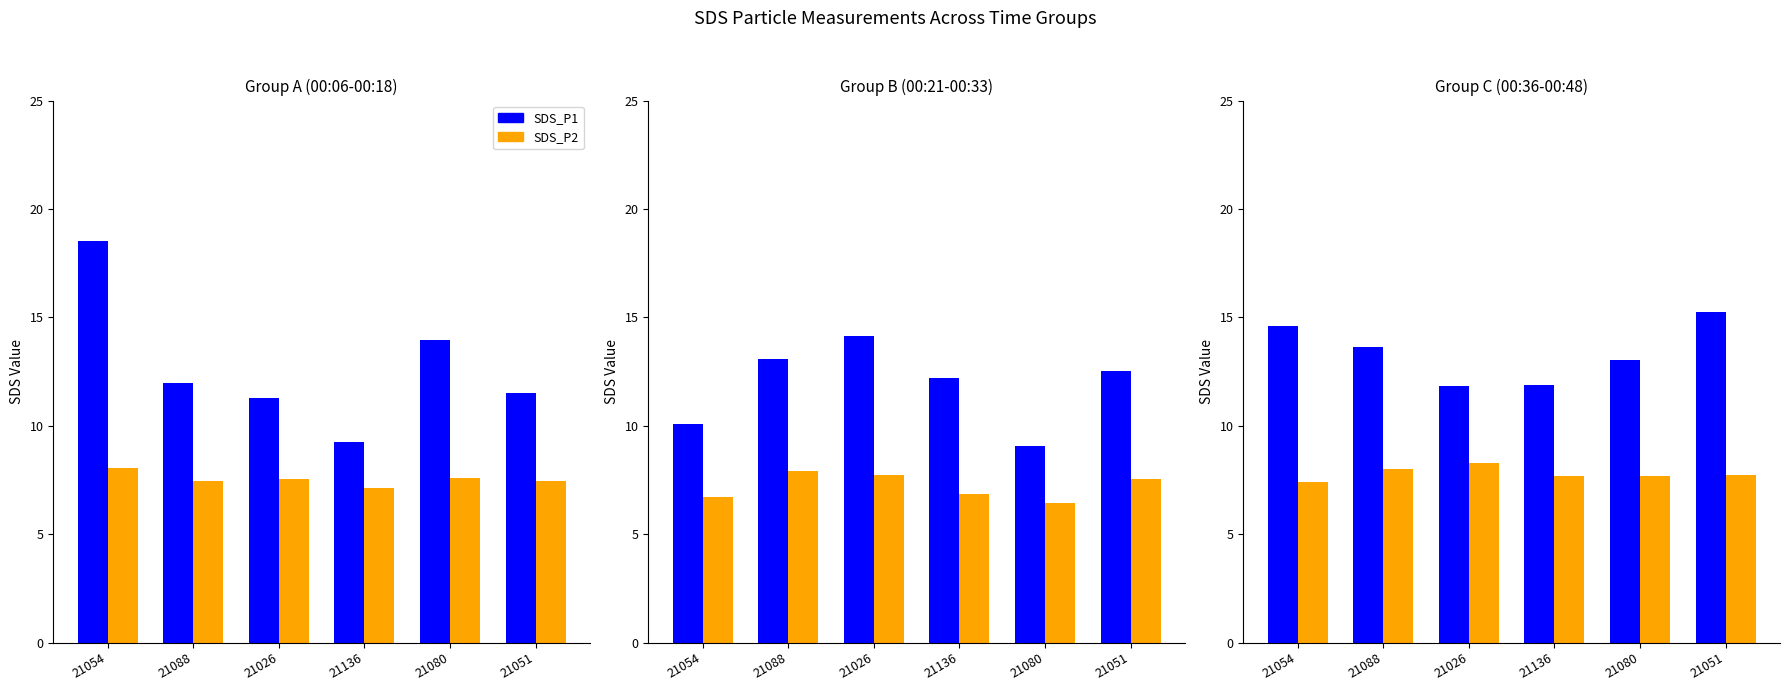

What is the difference between the maximum and minimum values in the SDS_P2 series?

0.9